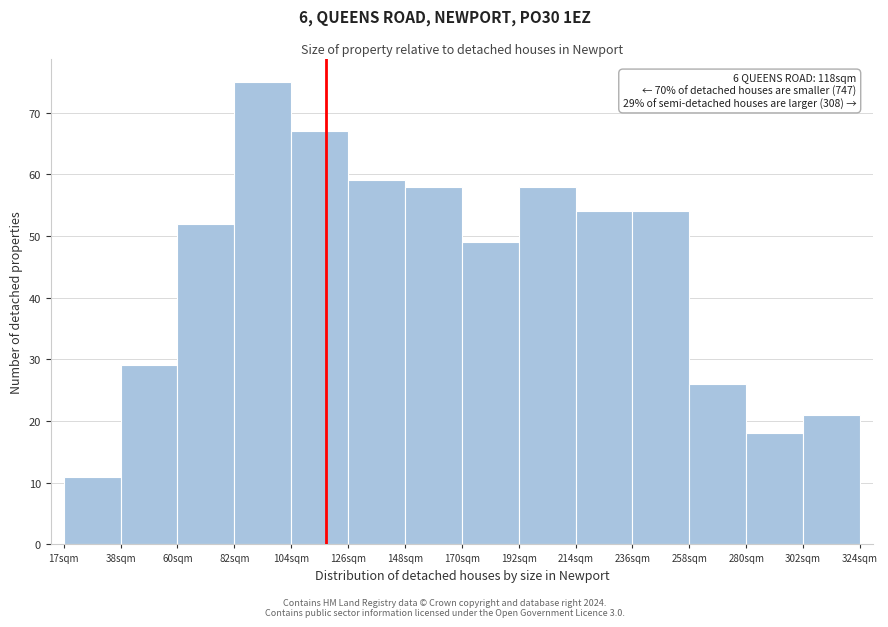

Which range on the x-axis has the tallest bar?

85 to 105